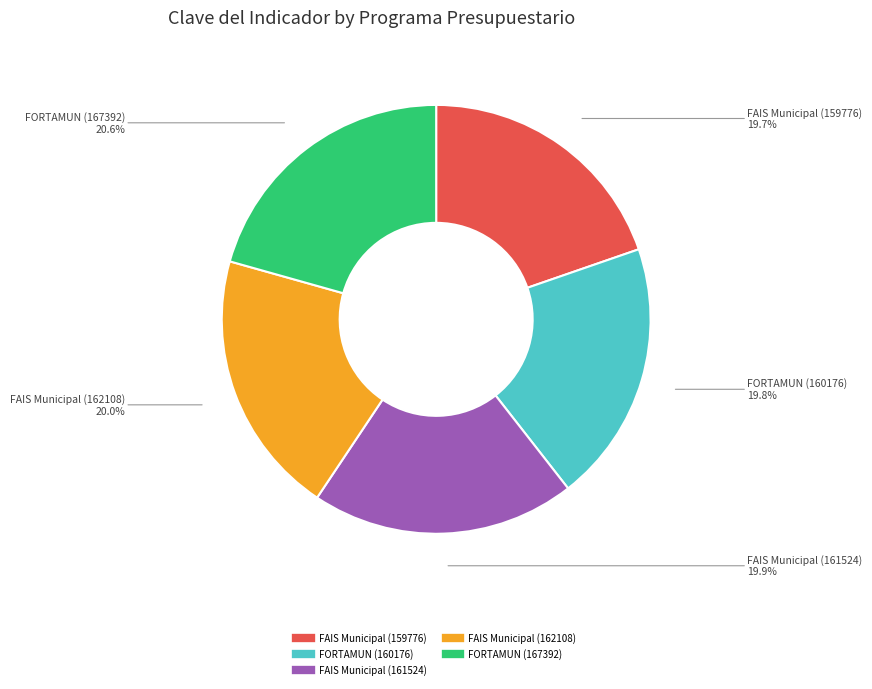

How many slices are in this pie chart?

5